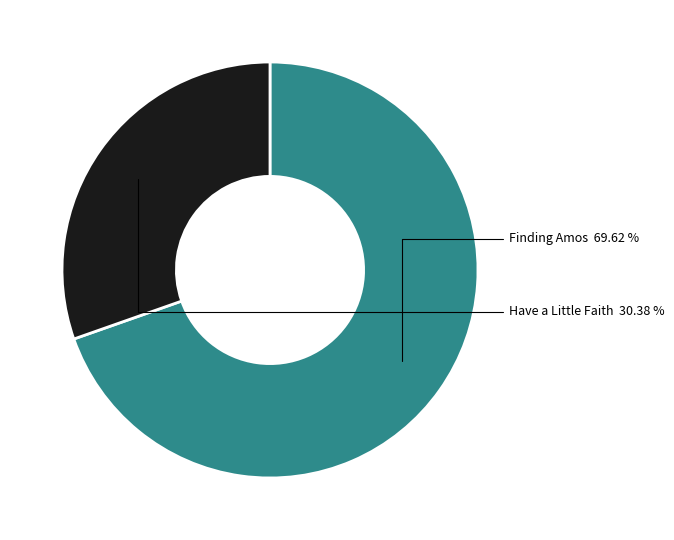

To the nearest percent, what is the difference between the largest and smallest slice percentages?

39%